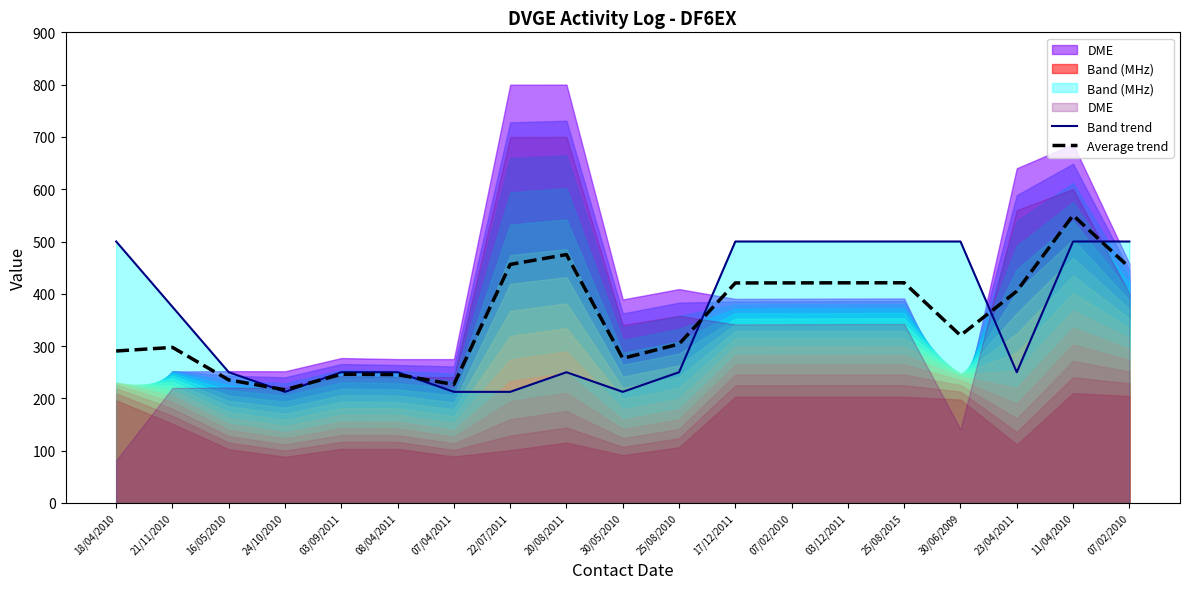

Is it true that Band trend equals 329.0 at 25/08/2010?

False